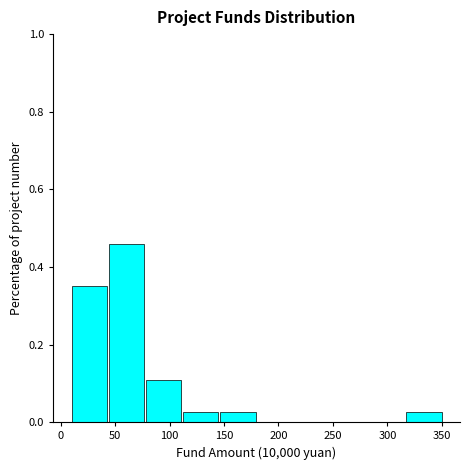

Reading left to right, list every bar in this chart as the range it spans on the x-axis followed by its height. Neither the bar edges nor the heights are printed on the chart, so give them approximately, as read against the axes.

10 to 45: 0.36
45 to 80: 0.46
80 to 110: 0.10
110 to 145: 0.02
145 to 180: 0.02
180 to 215: 0
215 to 250: 0
250 to 285: 0
285 to 315: 0
315 to 350: 0.02